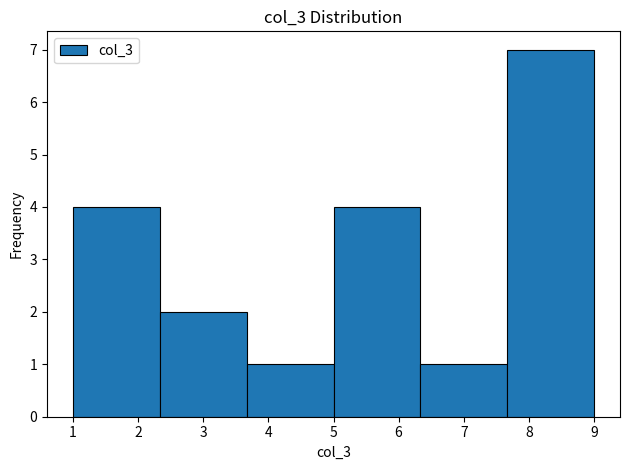

Reading left to right, transcribe this chart: for each bar, give the range it covers on the x-axis and its height. Neither the bar edges nor the heights are printed on the chart, so give them approximately, as read against the axes.

1.0 to 2.3: 4
2.3 to 3.7: 2
3.7 to 5.0: 1
5.0 to 6.3: 4
6.3 to 7.7: 1
7.7 to 9.0: 7